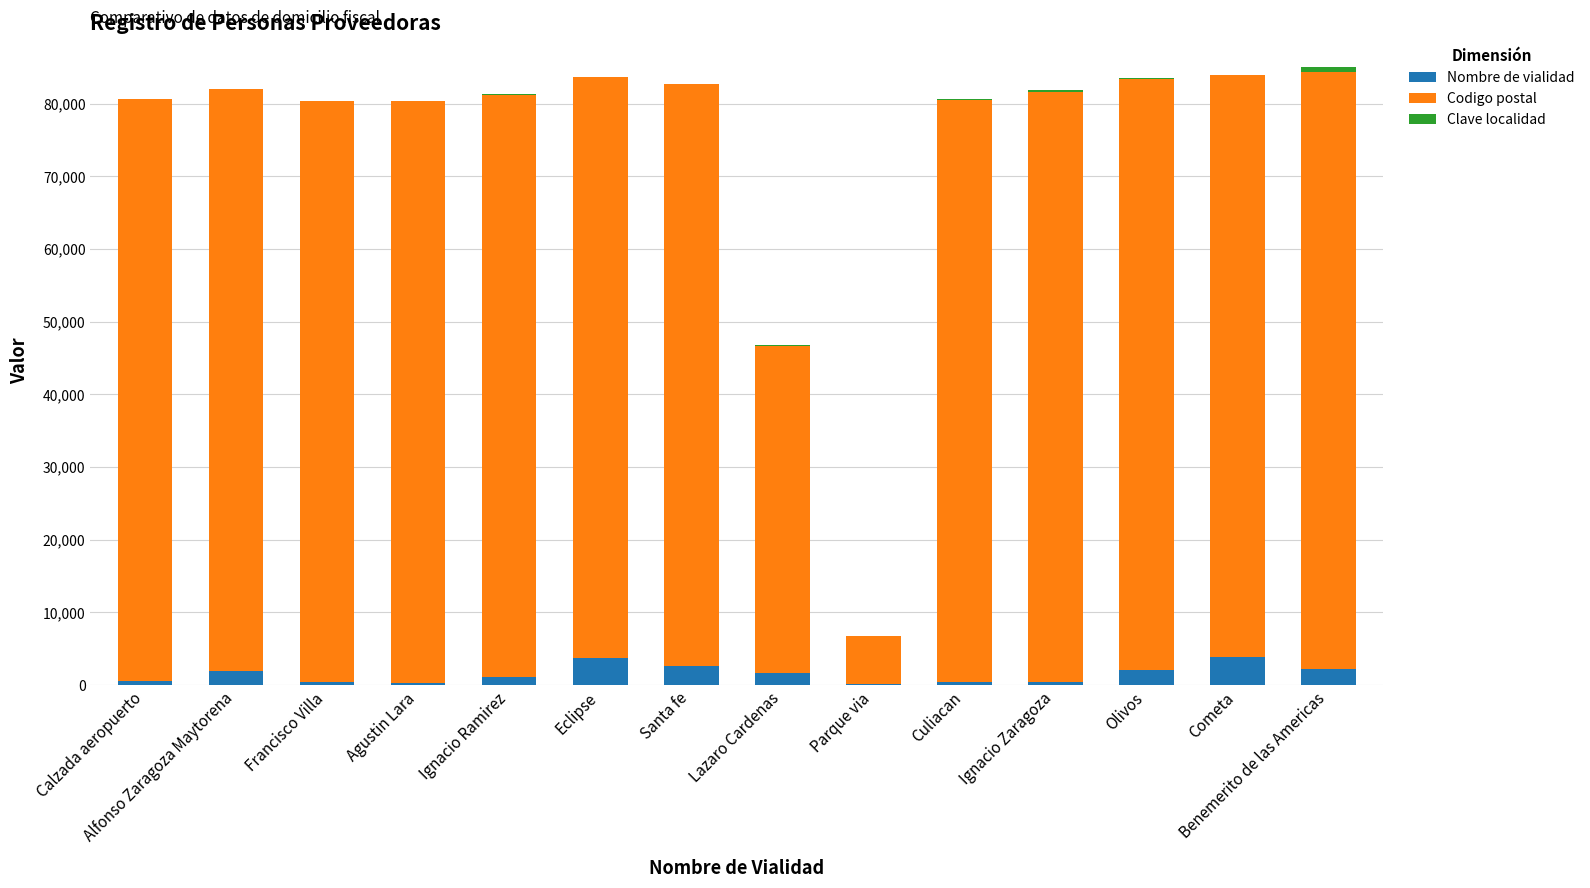

The Nombre de vialidad series shows 3845 at Cometa. True or false?

True